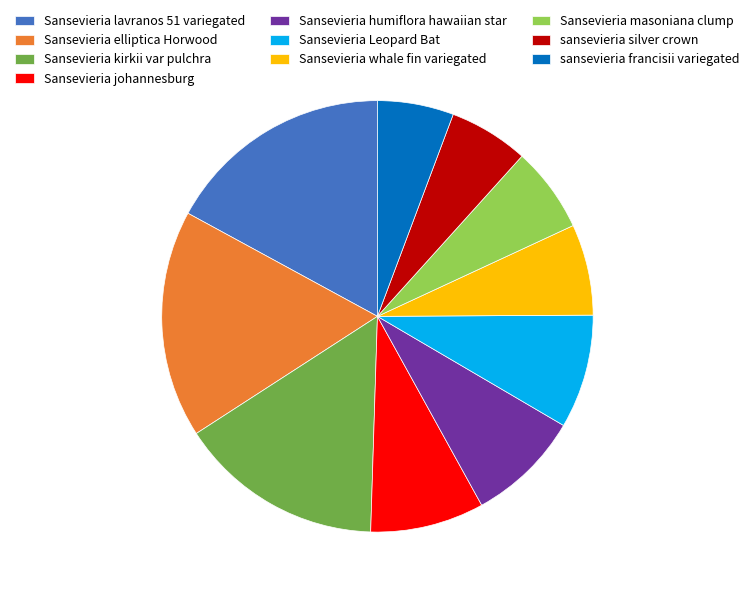

The Sansevieria whale fin variegated slice represents 7% of the pie. True or false?

True